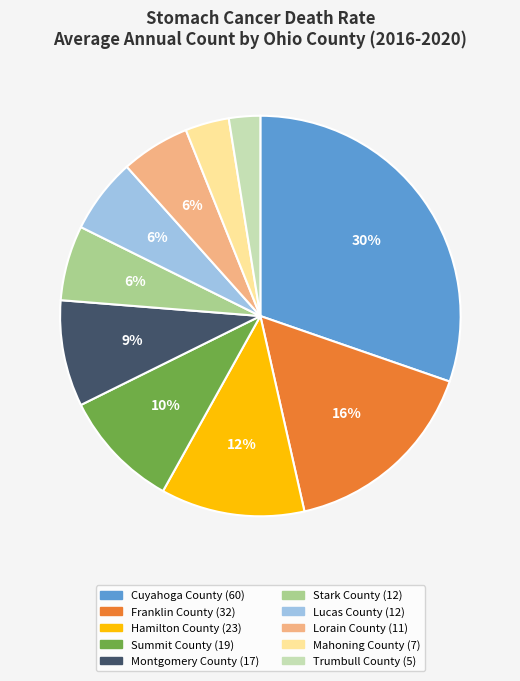

Does Mahoning County account for over 50% of the chart?

No